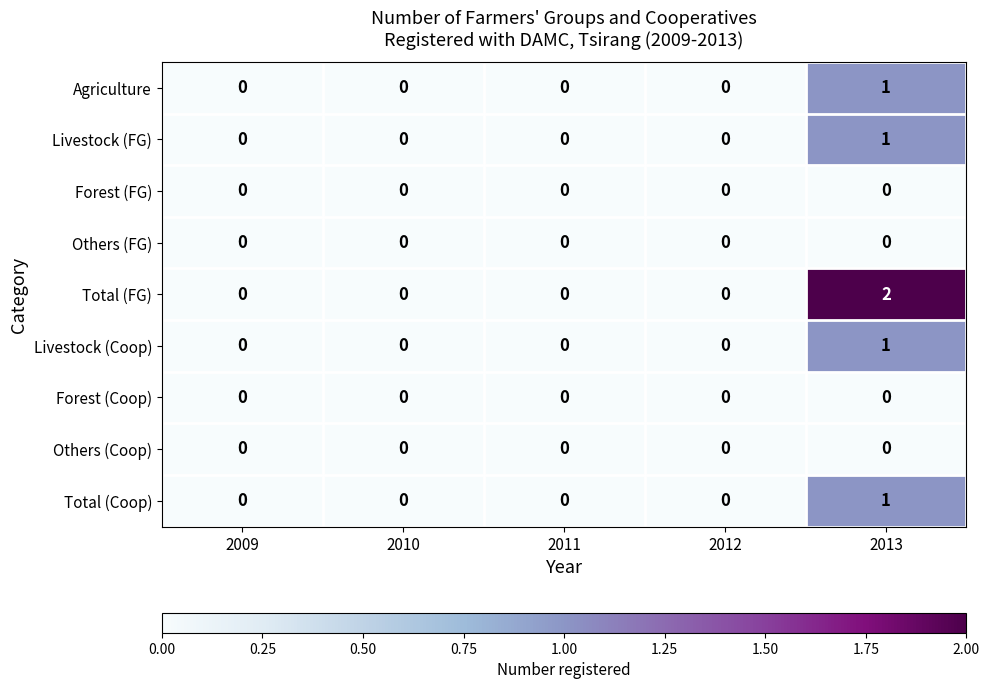

Between 2012 and 2013, which series saw the biggest shift?

Total (FG)